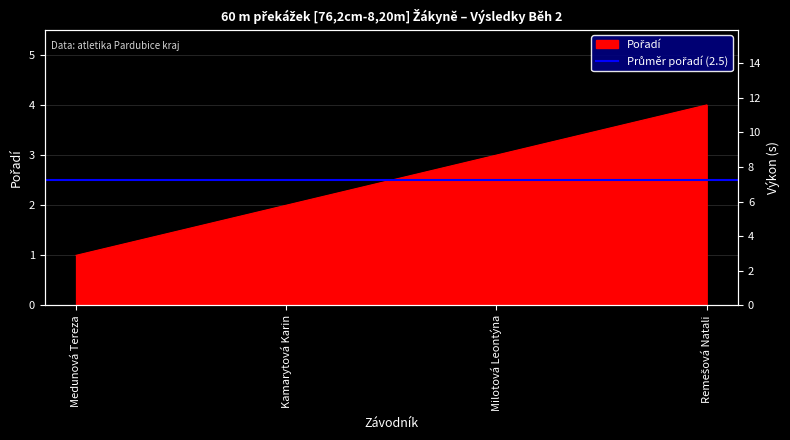

Which category has the lowest value across all series?

Medunová Tereza